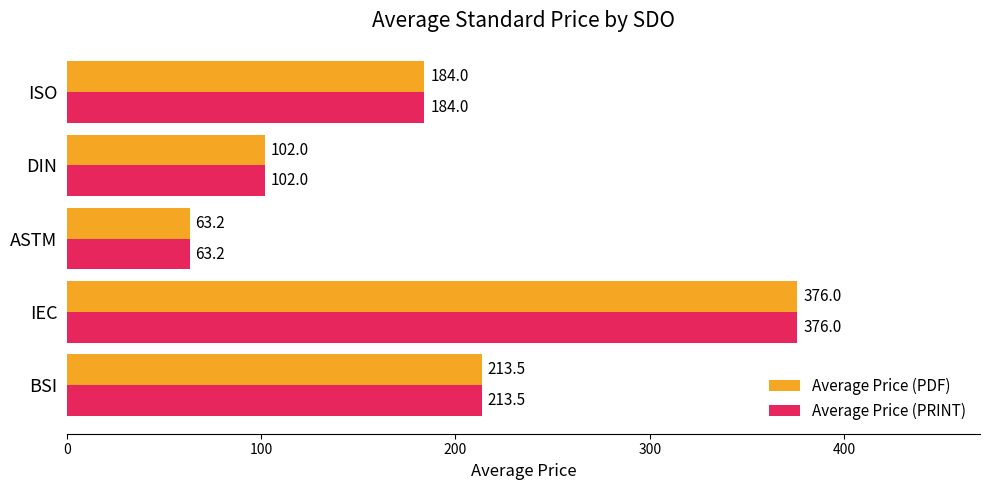

What is the highest value of the Average Price (PRINT) series?

376.0